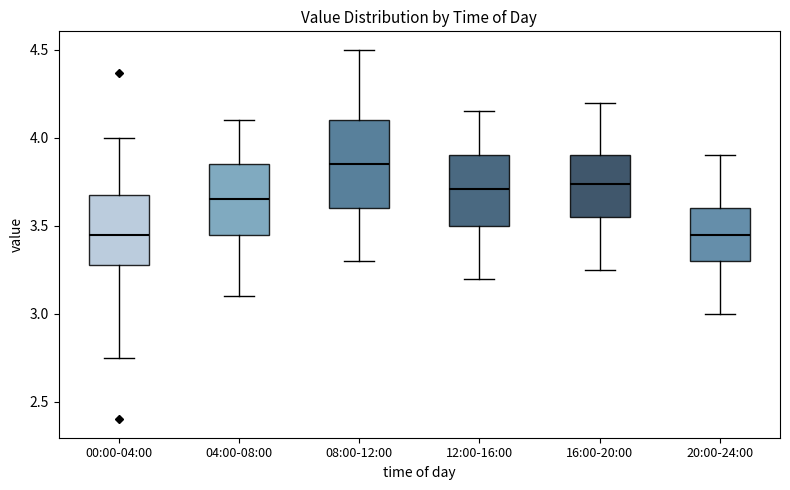

Where does the lower whisker of the box for 20:00-24:00 end on the y-axis? The values are not printed on the chart, so give them approximately, as read against the axis.

3.00